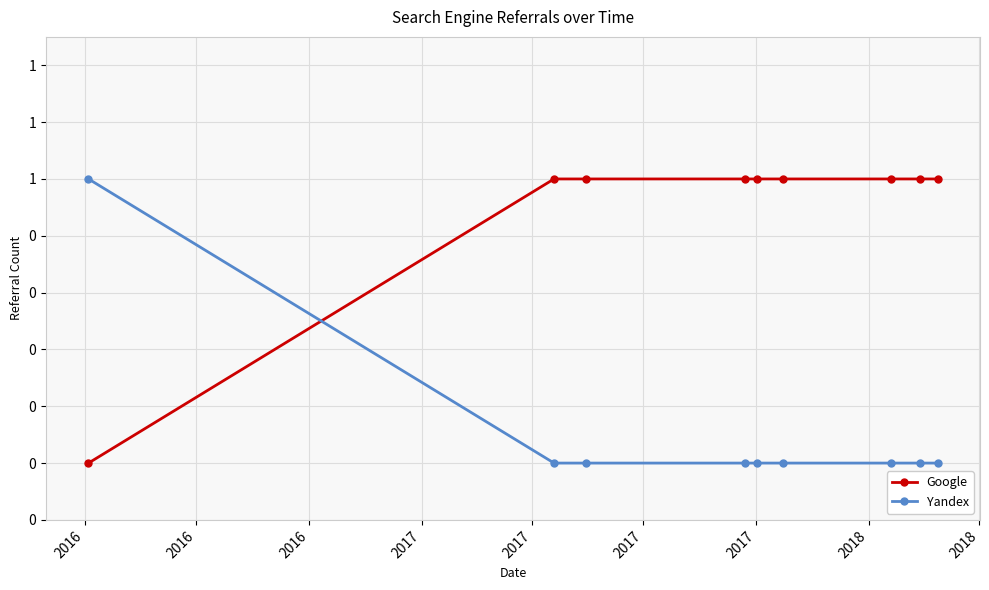

True or false: Google has more than 1 points higher than both neighbors.

False